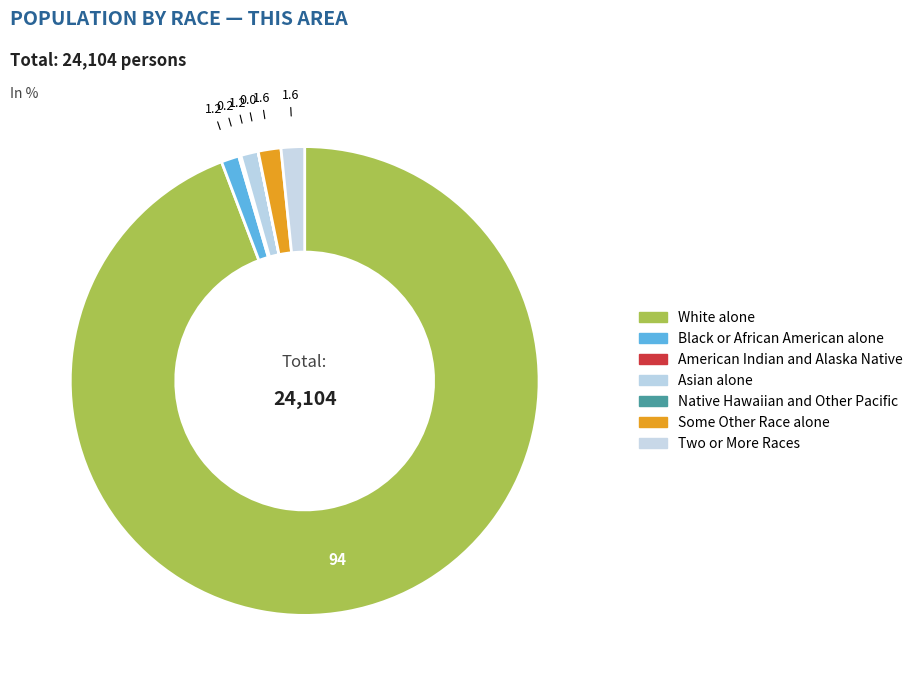

Is it true that Native Hawaiian and Other Pacific is 1% of the pie?

False